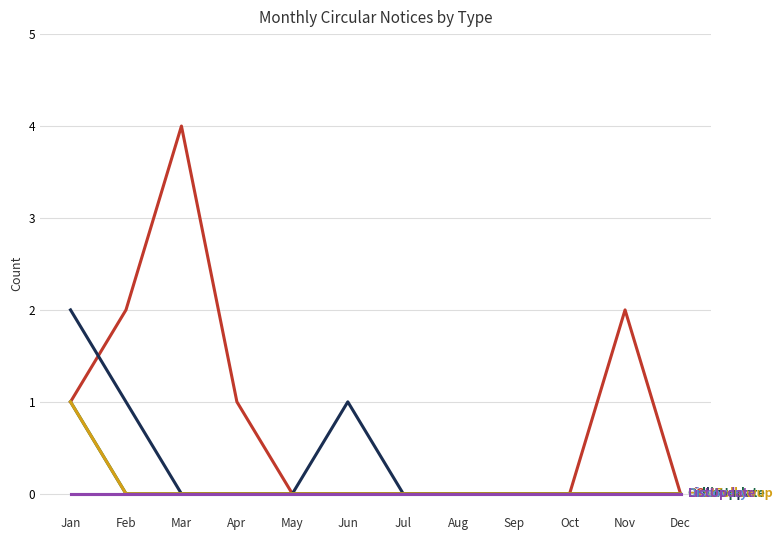

Does the chart have visible grid lines?

Yes